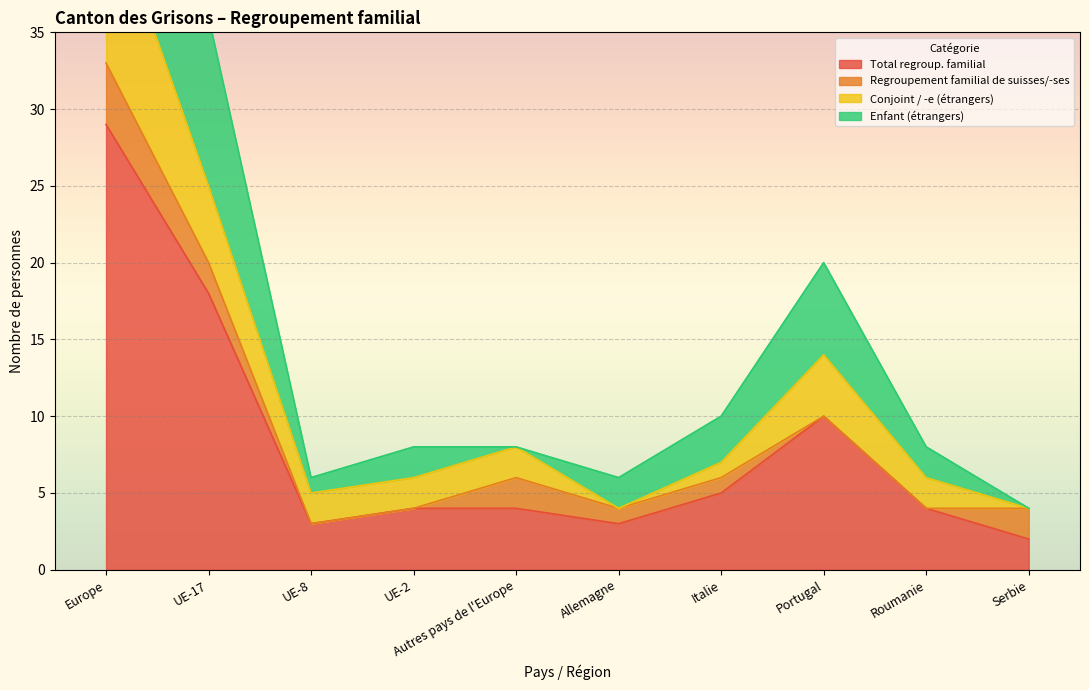

How many lines are shown in the chart?

4